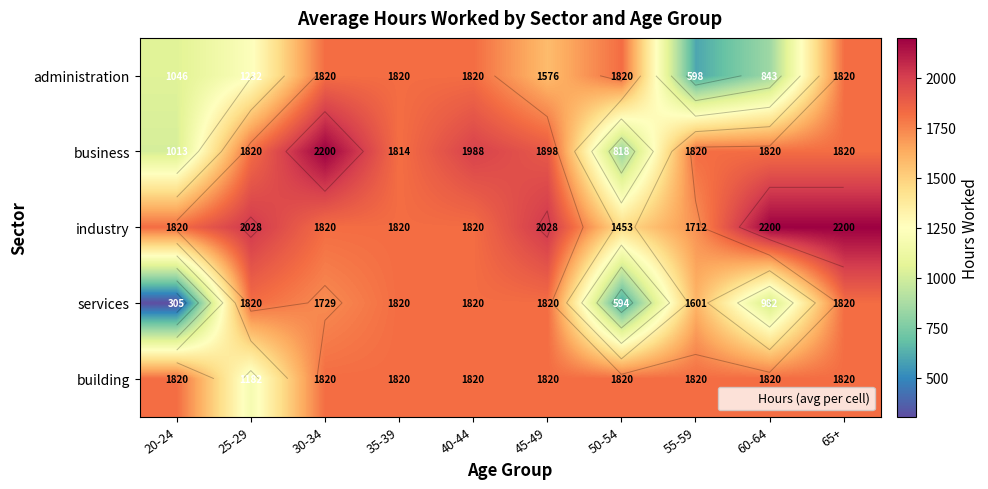

The value of services at 20-24 is 305. True or false?

True